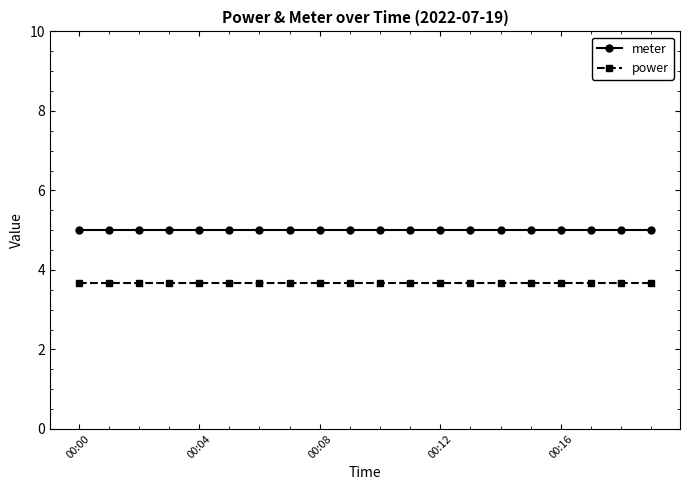

At how many categories does at least one series exceed 3?

20